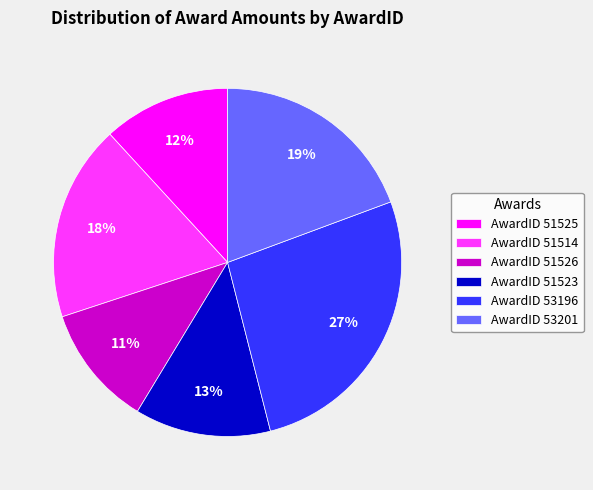

Is it true that AwardID 53201 is 19% of the pie?

True